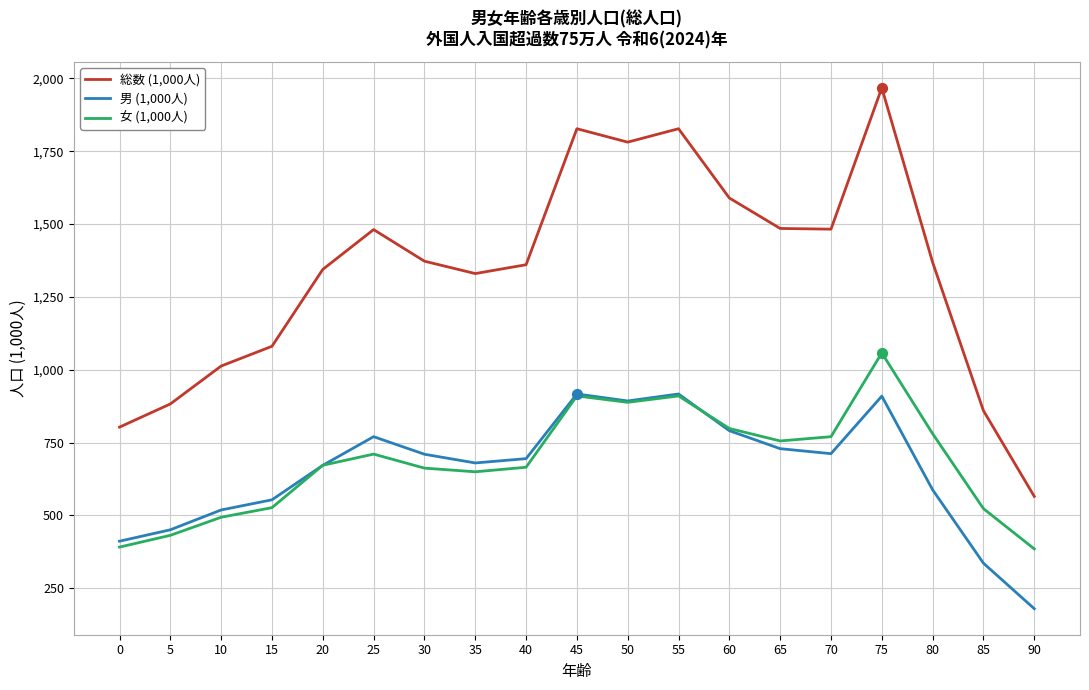

What are all the series names shown in the legend?

総数 (1,000人), 男 (1,000人), 女 (1,000人)